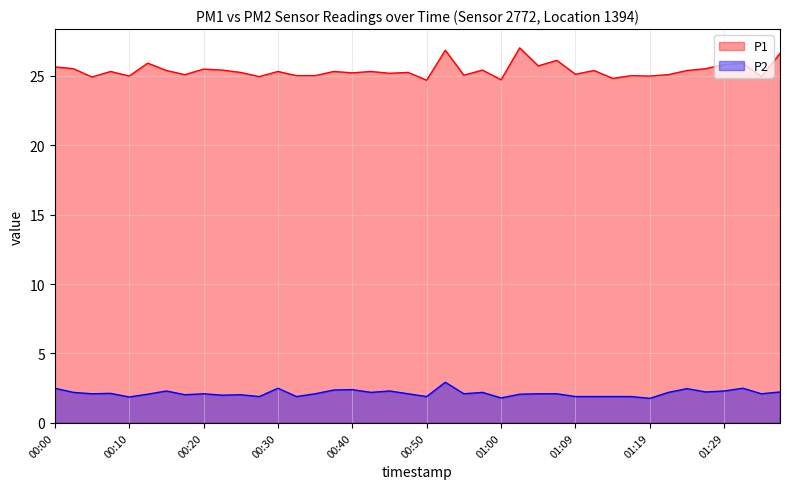

What is the approximate value of P1 at 00:23?

25.4